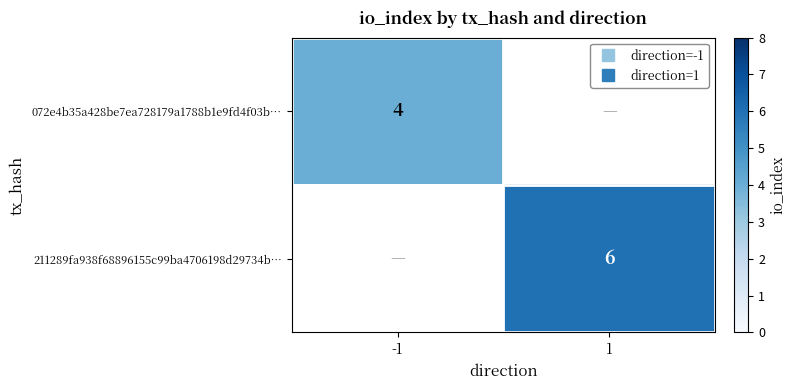

What is the minimum value shown in the chart?

4.0